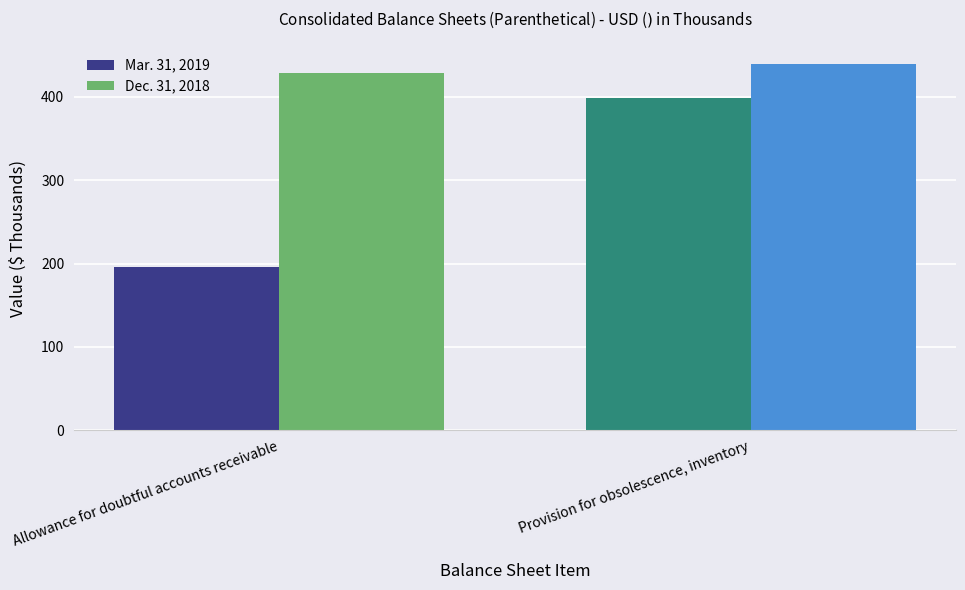

How many categories are shown in the chart?

2